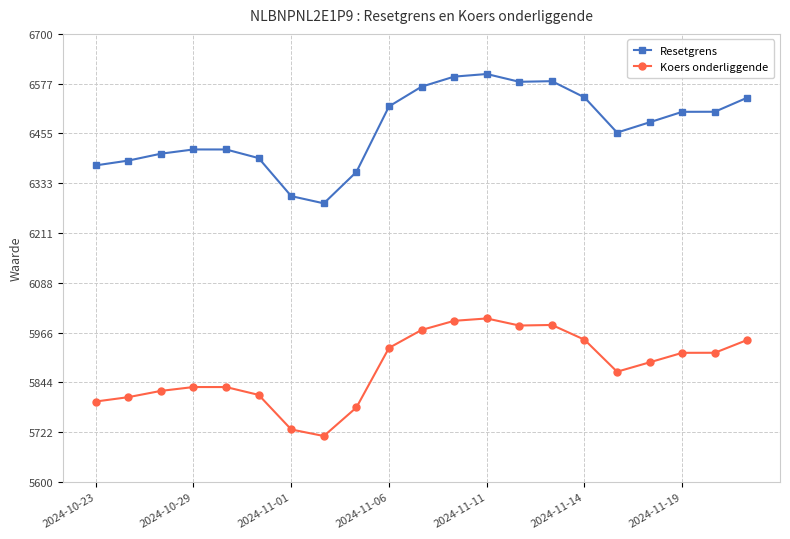

What is the highest value of the Koers onderliggende series?

6001.4